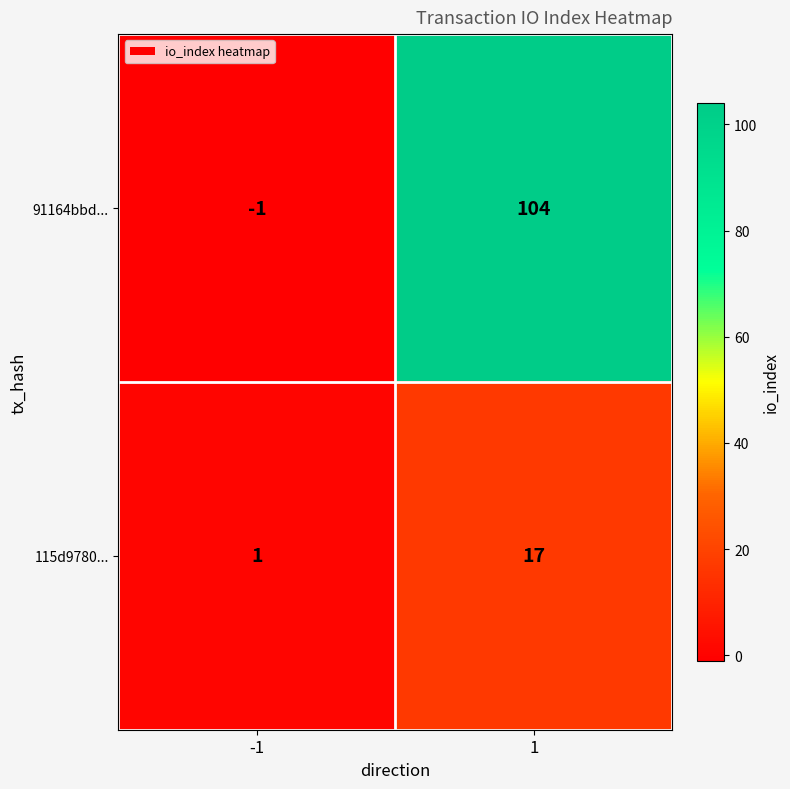

How many values in the 91164bbd... series are below 104?

1